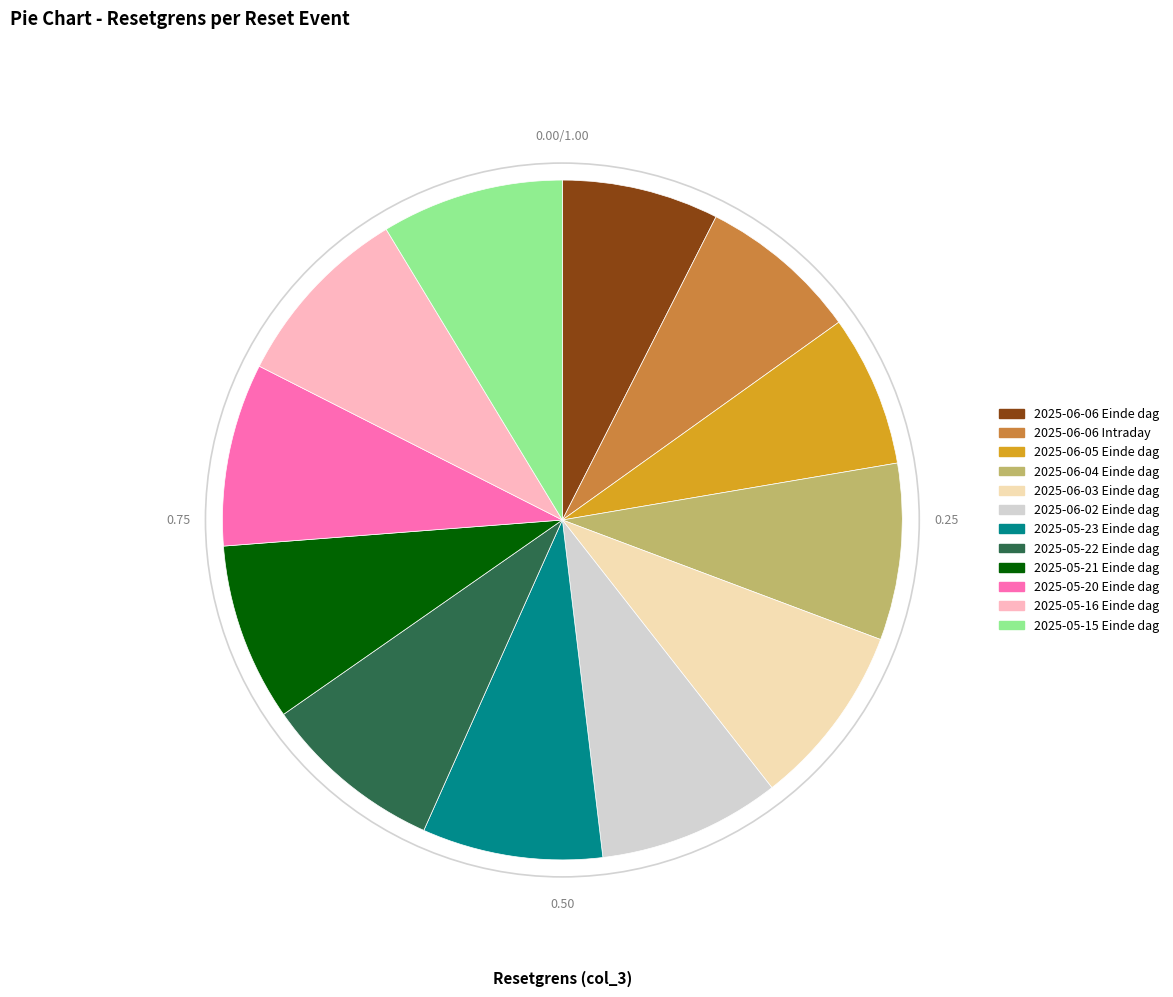

Combined, do 2025-06-04 Einde dag and 2025-05-15 Einde dag account for over 50%?

No